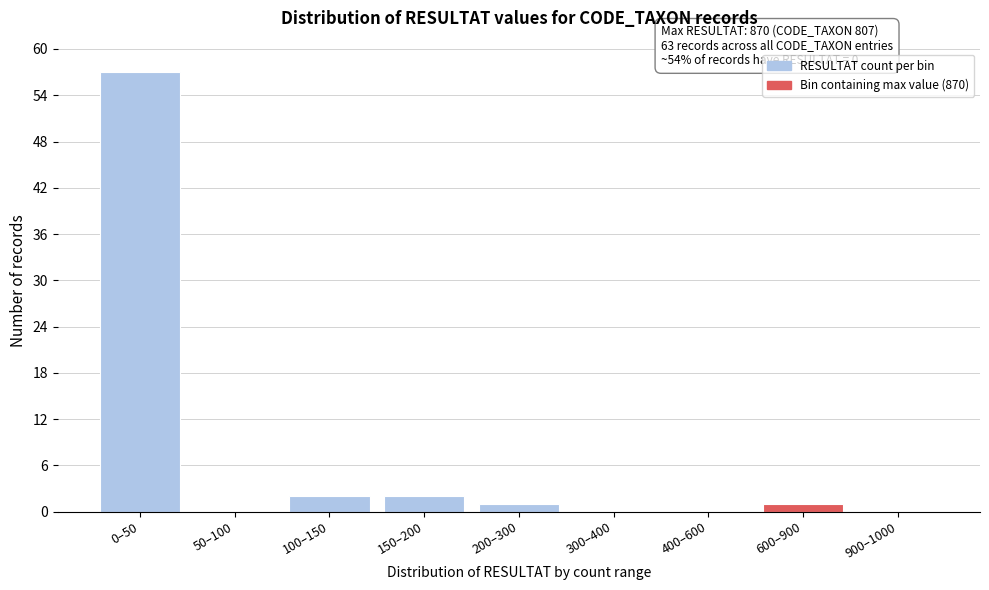

Reading left to right, transcribe all the data shown in this chart.

0–50=57	50–100=0	100–150=2	150–200=2	200–300=1	300–400=0	400–600=0	600–900=1	900–1000=0